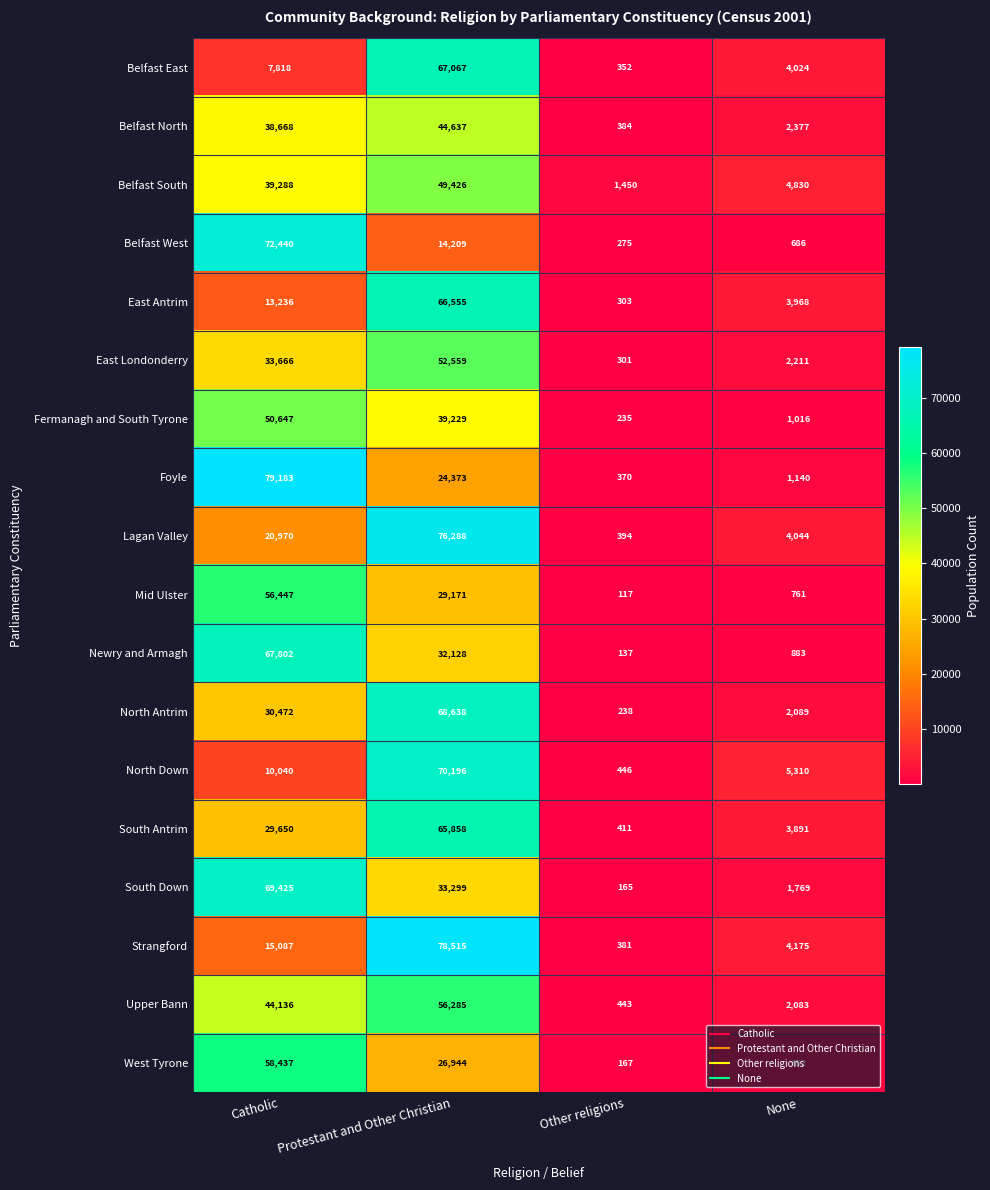

How many data points does each series have?

4